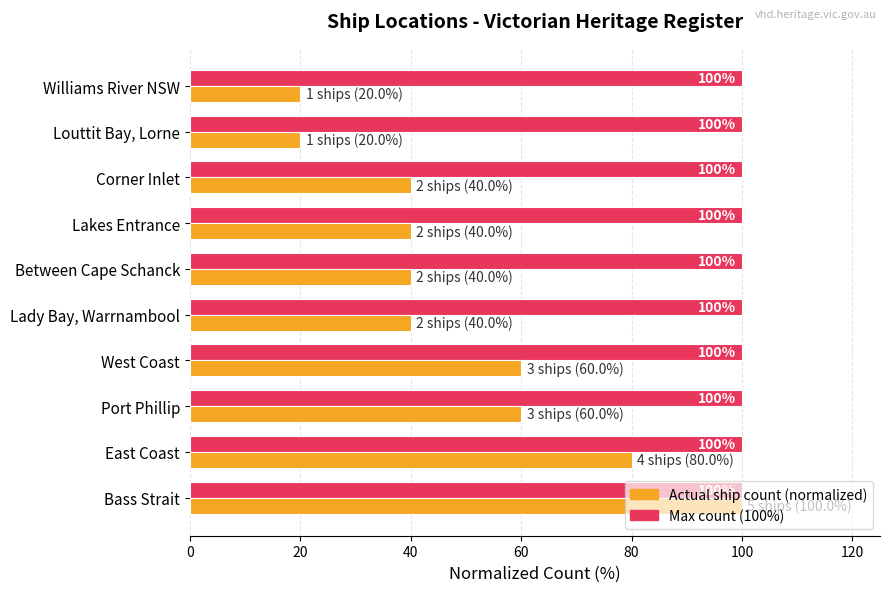

At which category is the sum across all series the highest?

Bass Strait